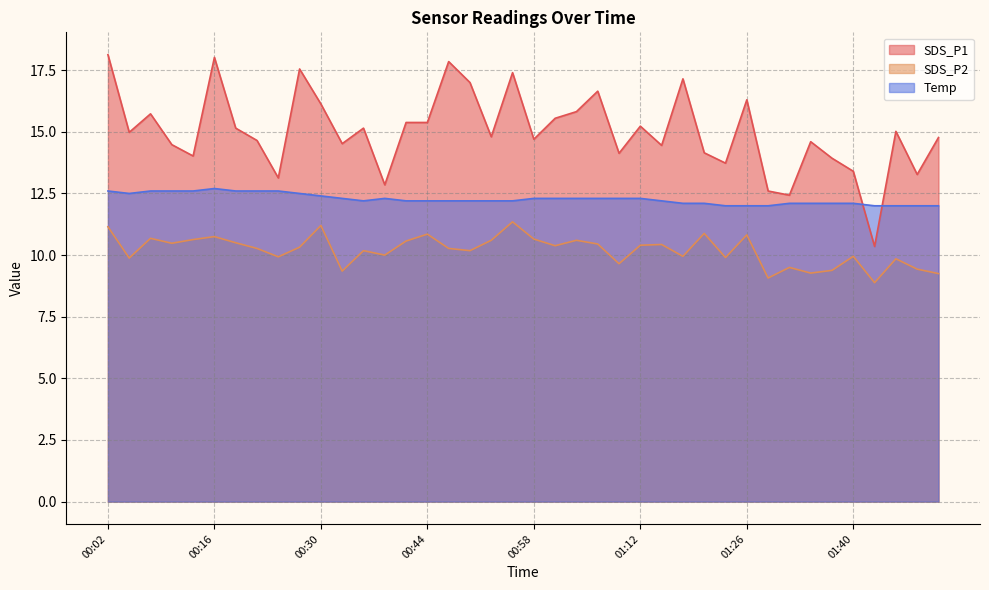

True or false: SDS_P1 and SDS_P2 intersect in this chart.

False